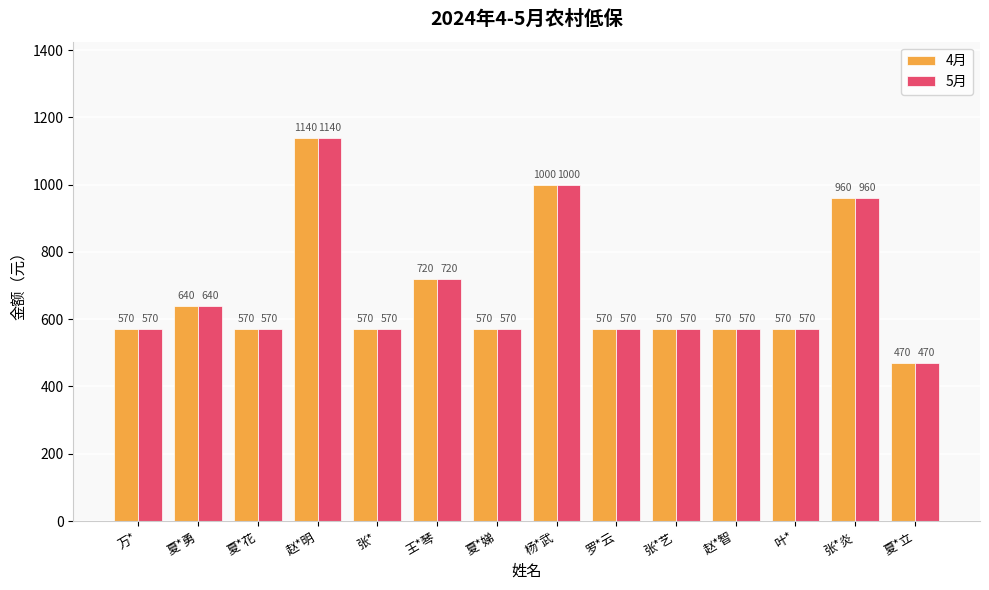

Which category has the lowest value in the 5月 series?

夏*立